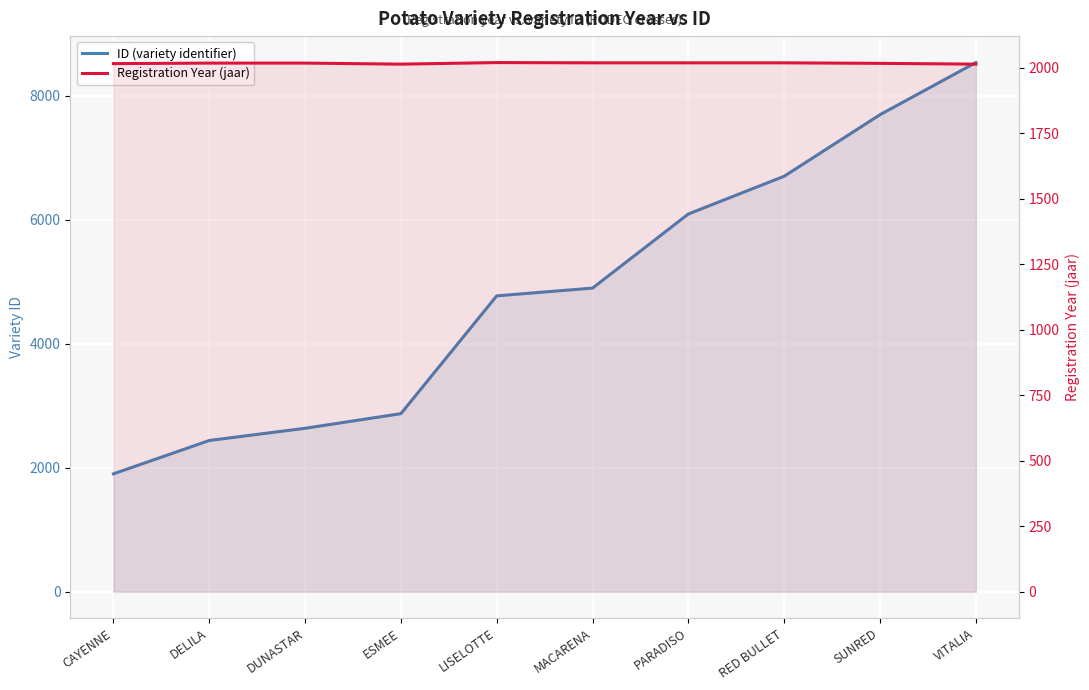

Reading left to right, transcribe all the data shown in this chart.

ID (variety identifier): 1901	2439	2636	2872	4773	4898	6094	6703	7696	8537
Registration Year (jaar): 2015	2017	2017	2013	2019	2018	2018	2018	2016	2013